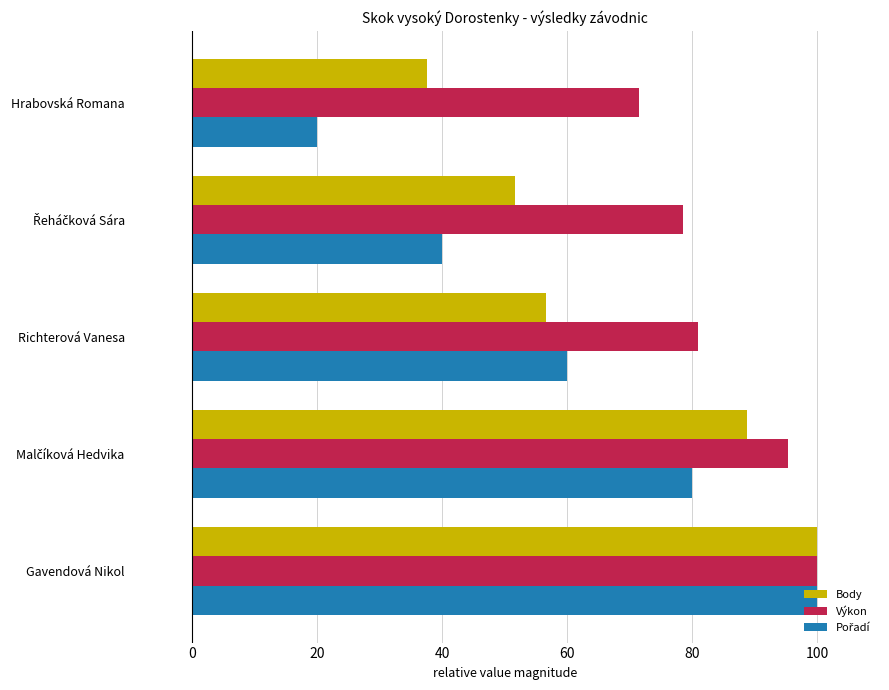

What is the difference between the second highest and second lowest values in the Výkon series?

16.7